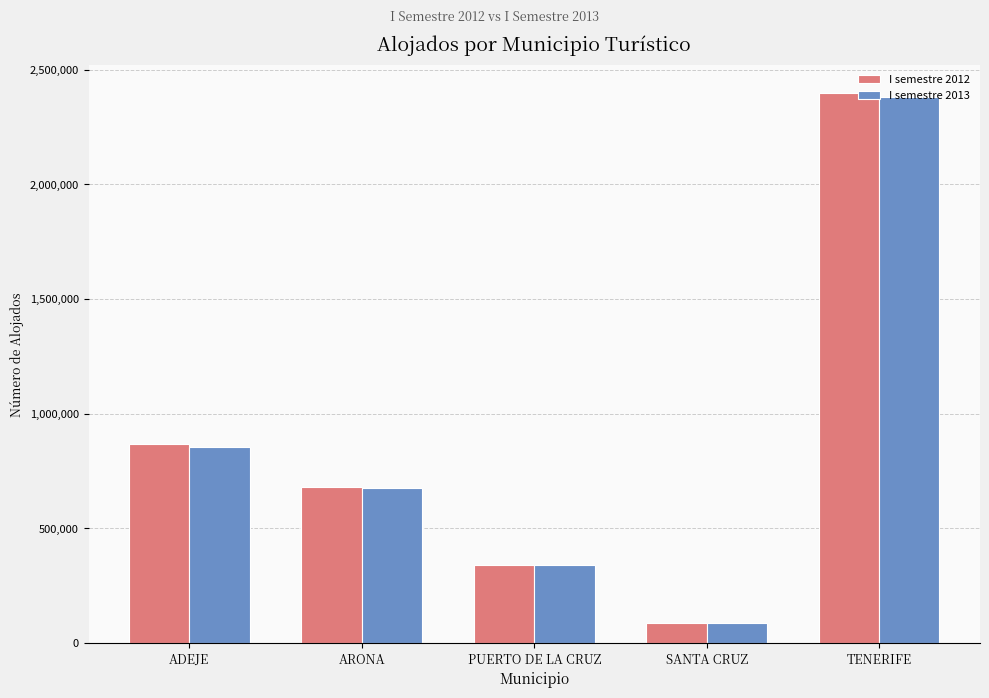

Does the chart contain any negative values?

No